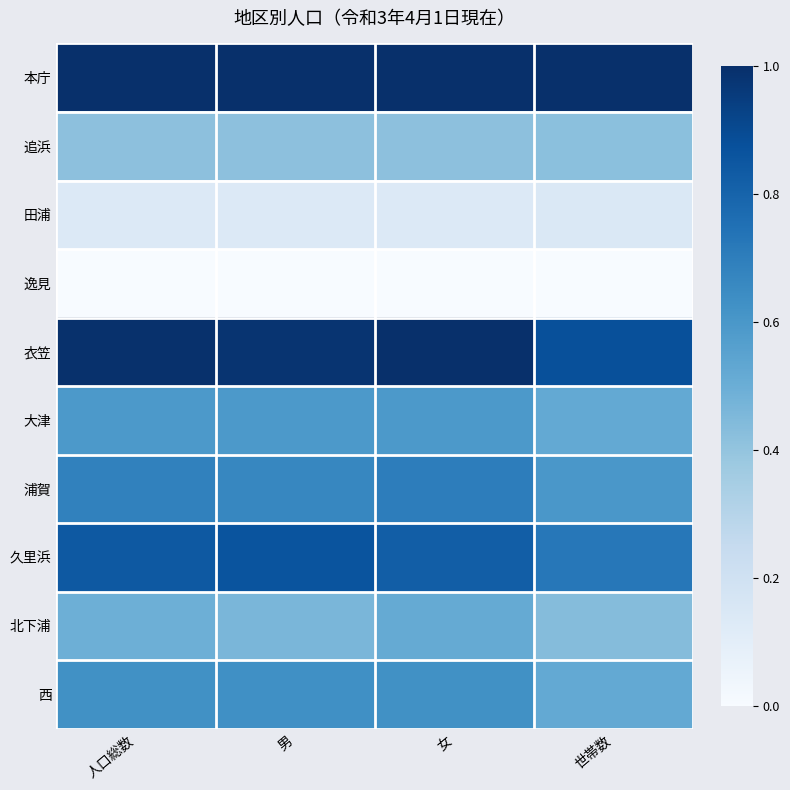

Rank the series by their maximum value, from lowest to highest.

逸見, 田浦, 追浜, 北下浦, 大津, 西, 浦賀, 久里浜, 衣笠, 本庁